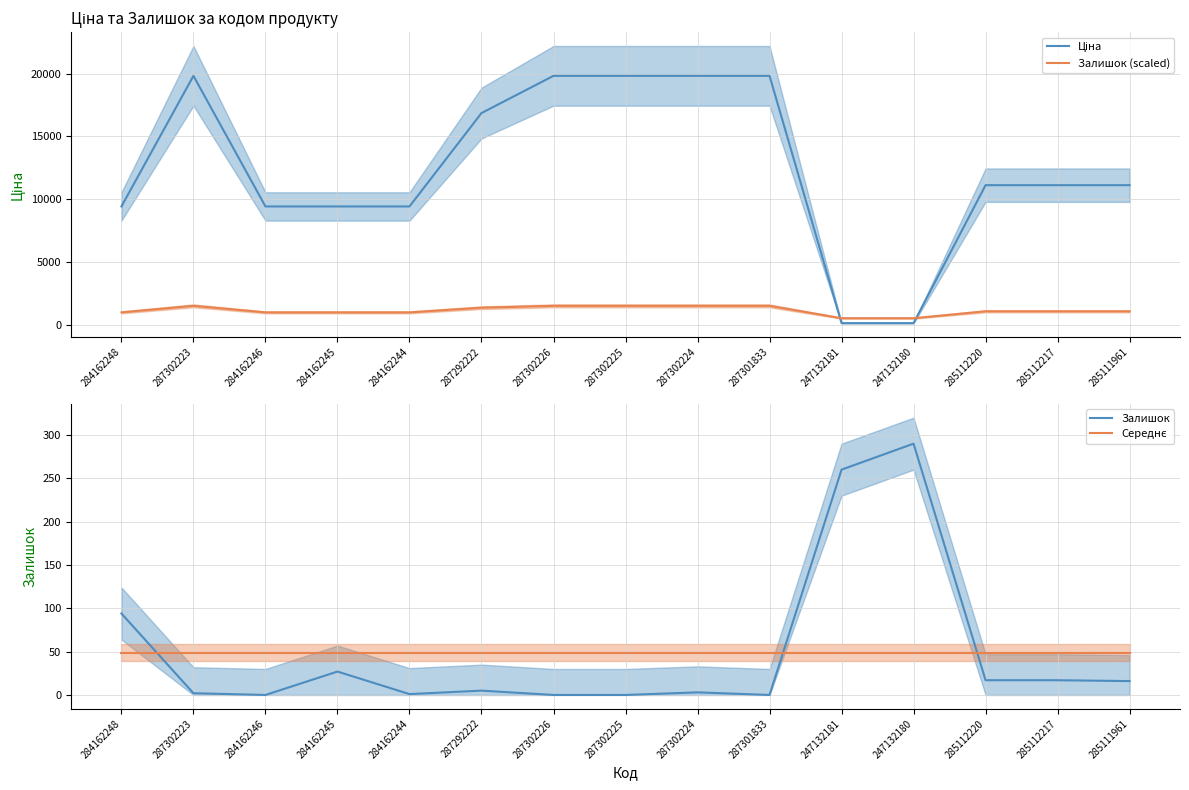

What is the label of the 14th point from the right?

287302223